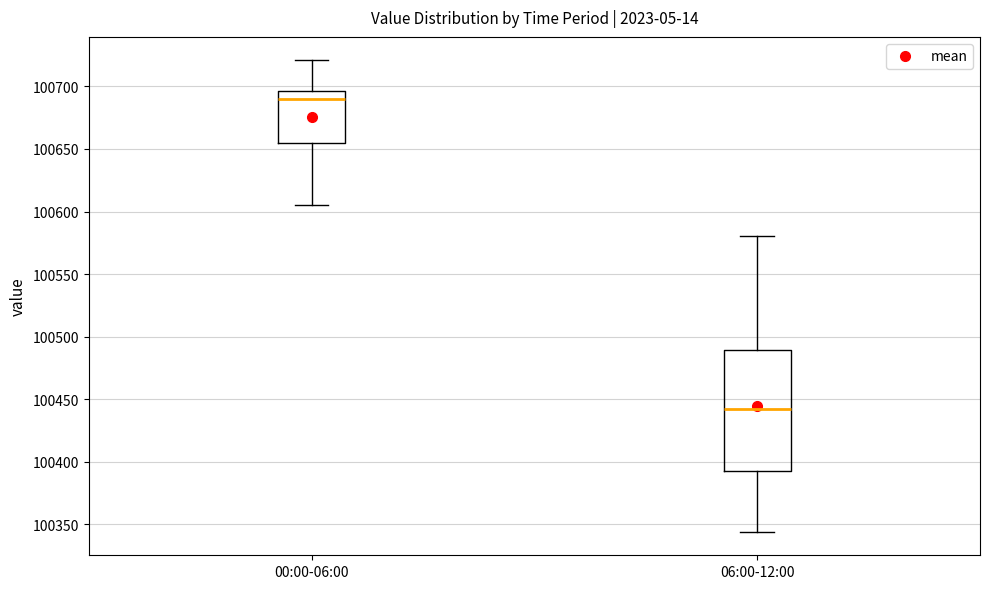

Which box has the highest median line?

00:00-06:00